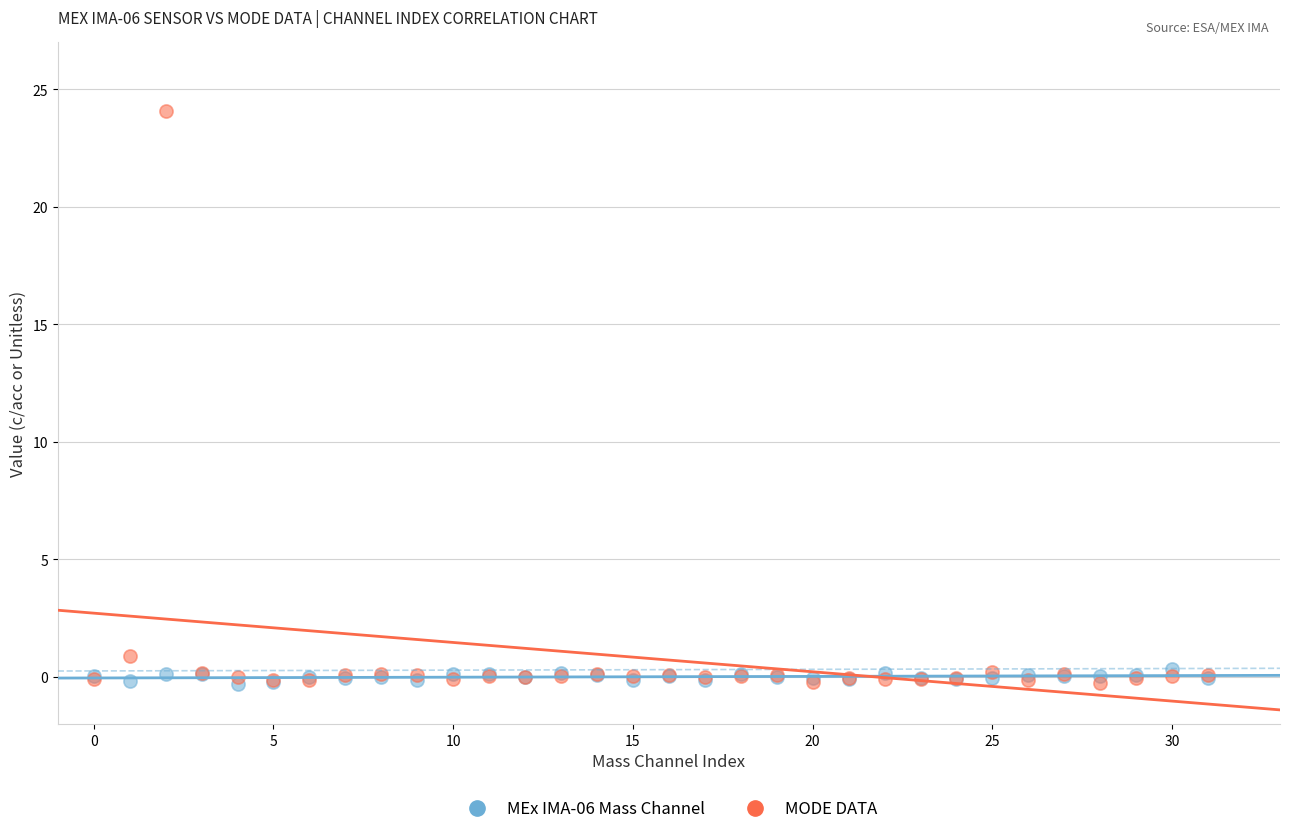

Across all series, what Y value is closest to 11?

0.9